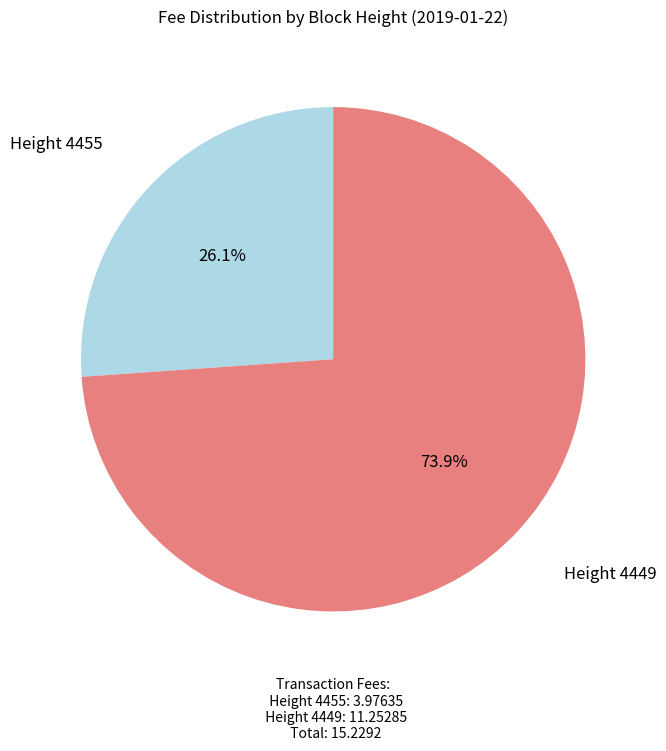

Count the number of slices in the pie.

2